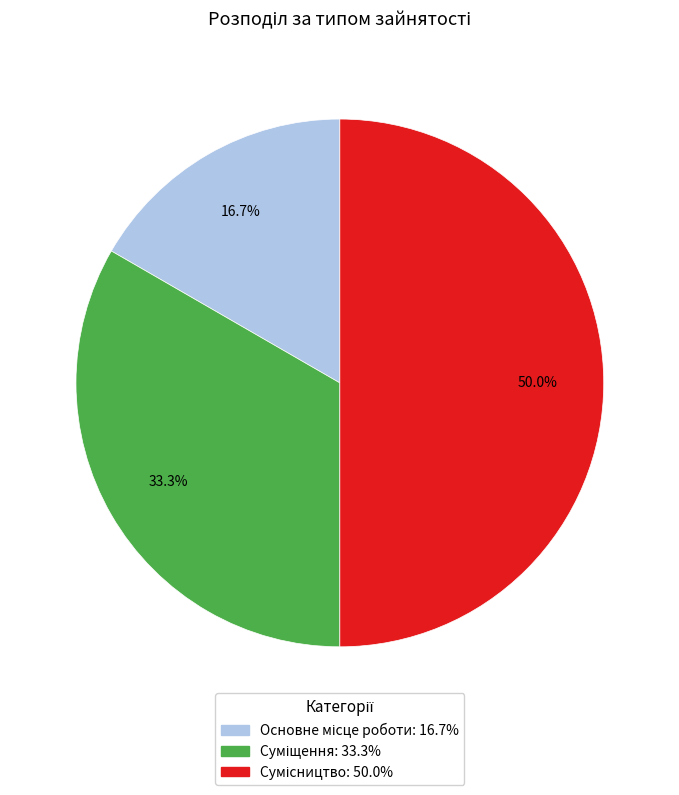

Rank the categories by value from lowest to highest.

Основне місце роботи, Суміщення, Сумісництво